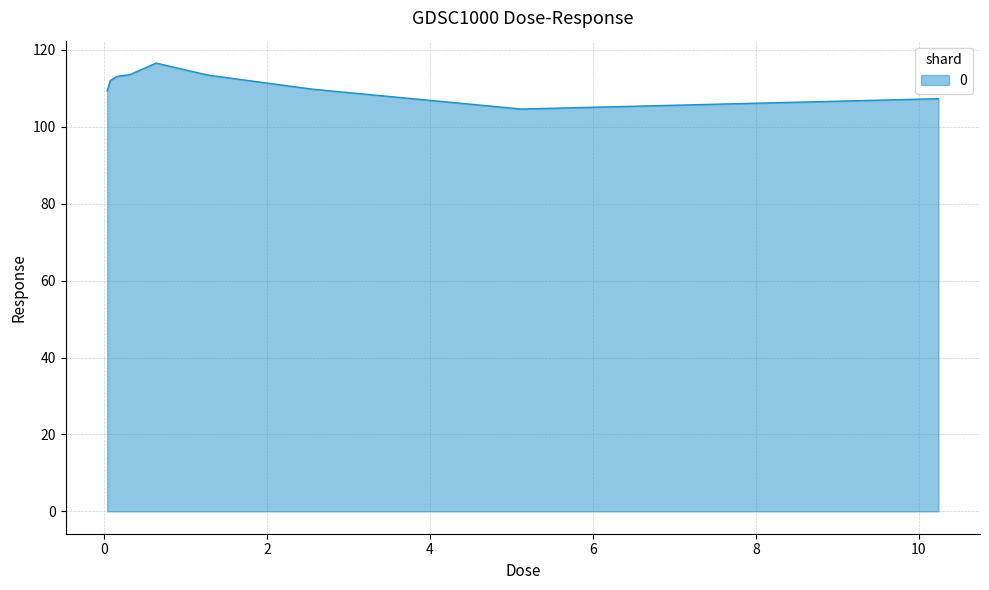

What is the smallest value displayed?

104.6